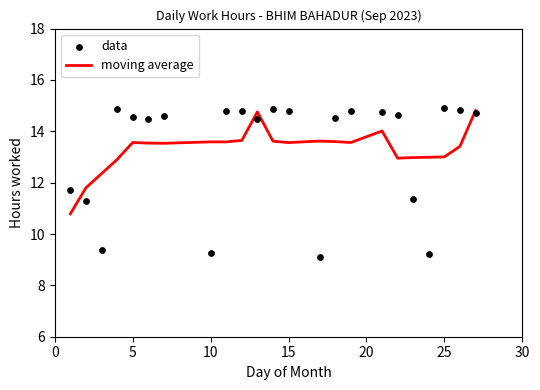

At how many categories does at least one series exceed 14?

16